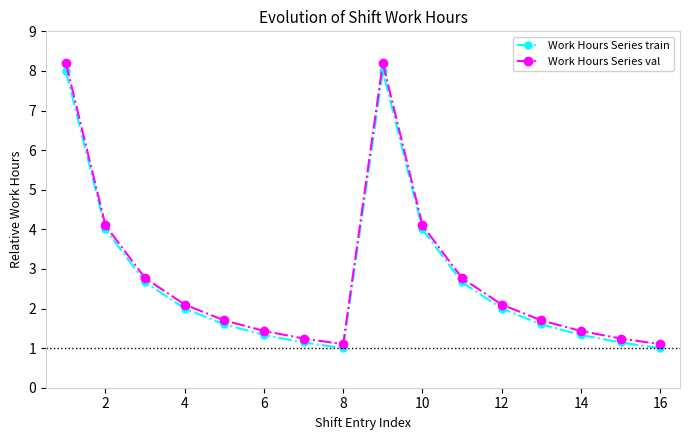

What is the sum of all Work Hours Series train values?

43.5